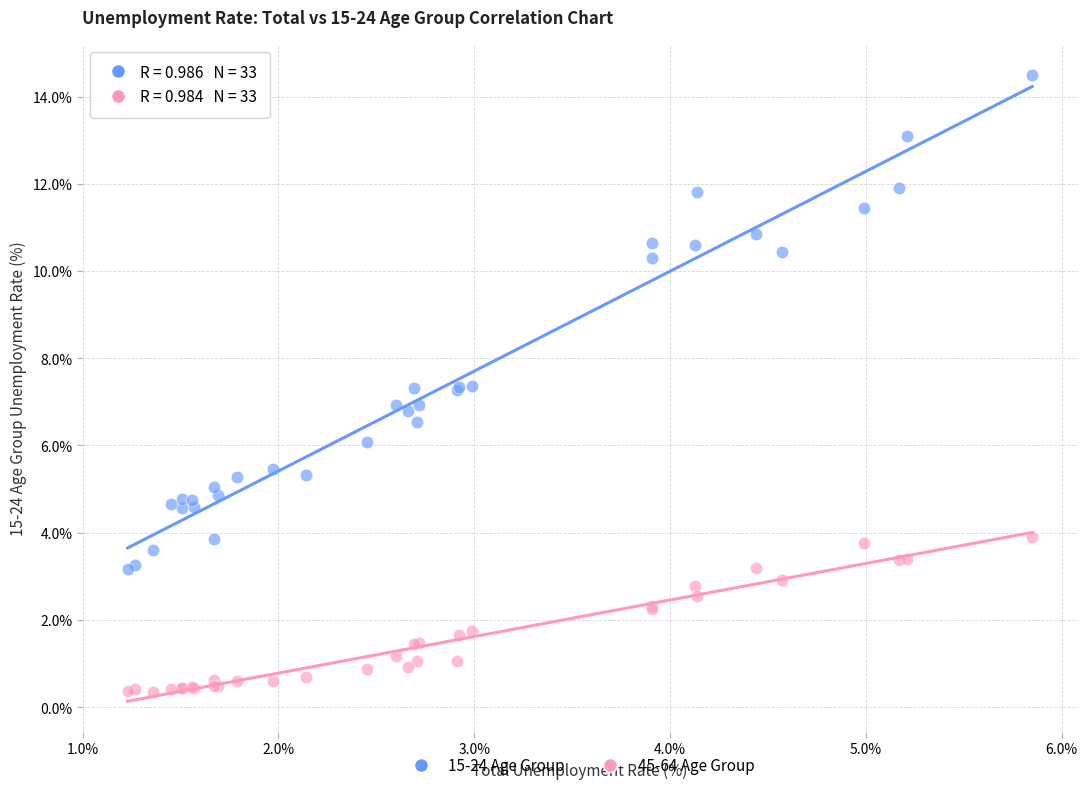

Which series reaches the minimum Y coordinate?

45-64 Age Group